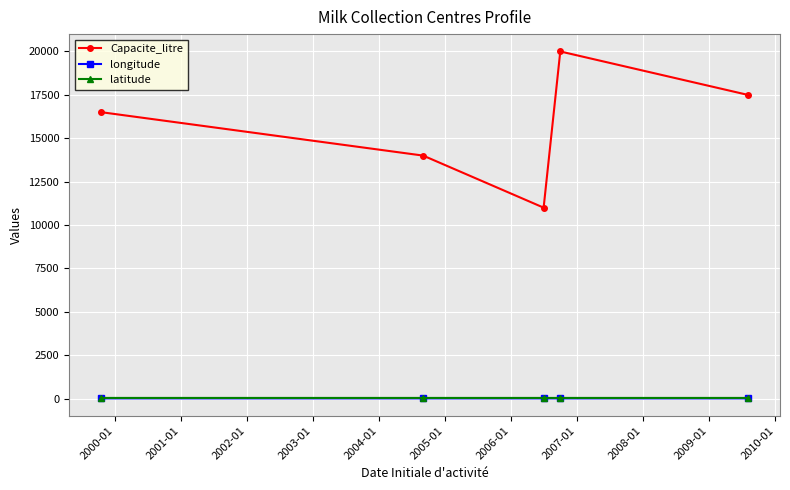

What is the greatest value displayed?

20000.0